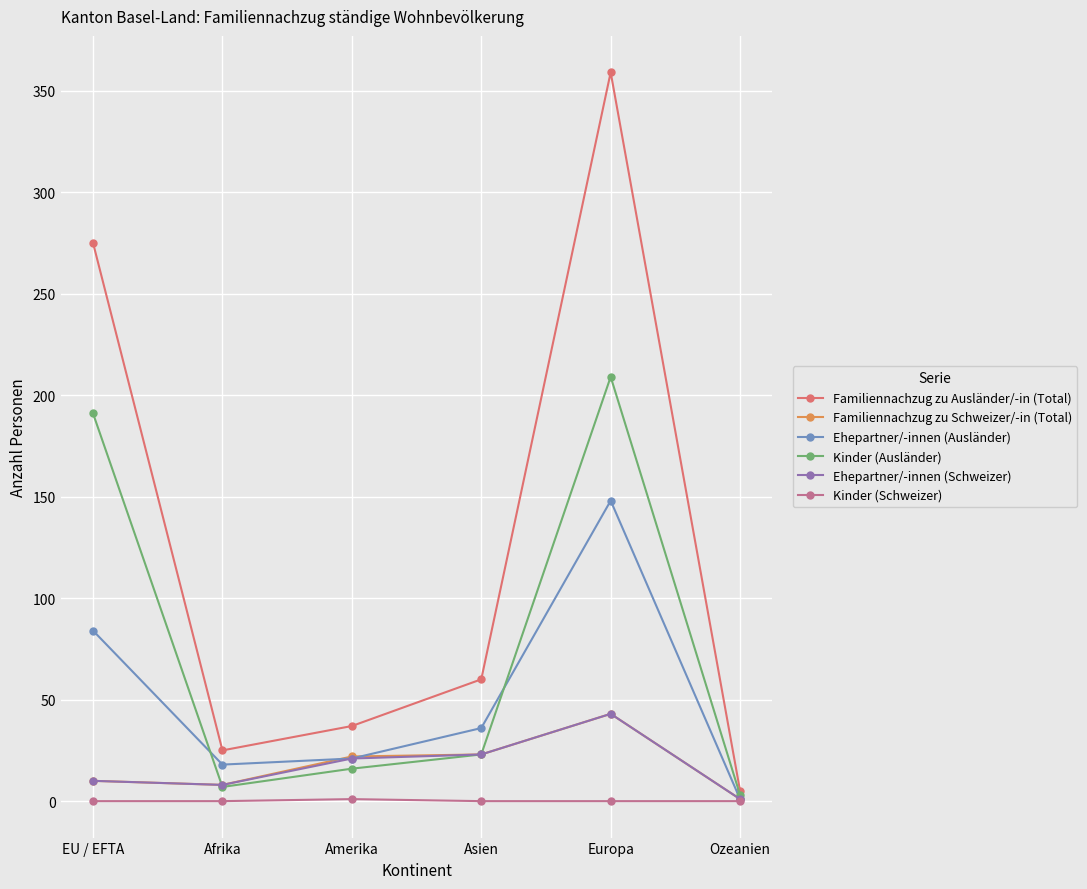

What is the total value across all series at Europa?

802